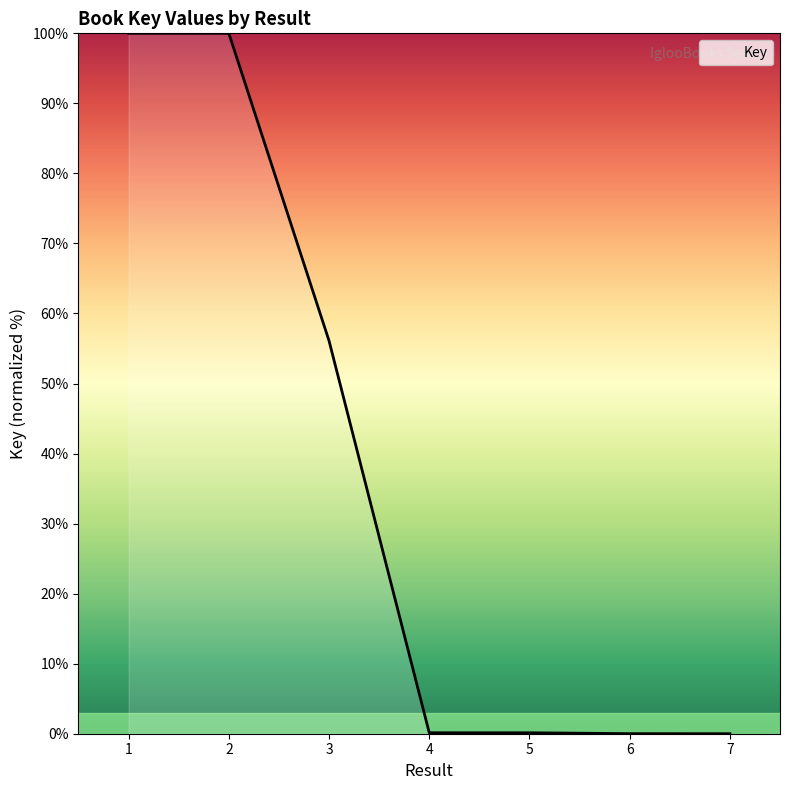

True or false: there are more than 2 points higher than both neighbors.

False